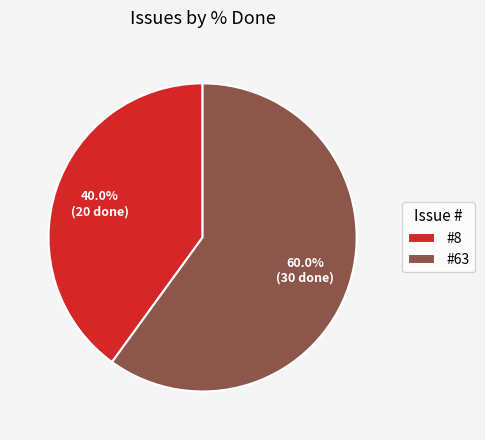

Is there any slice that represents more than half of the pie?

Yes